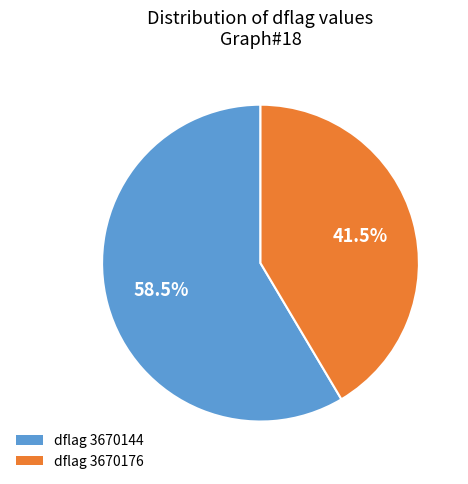

Does any single category account for the majority?

Yes